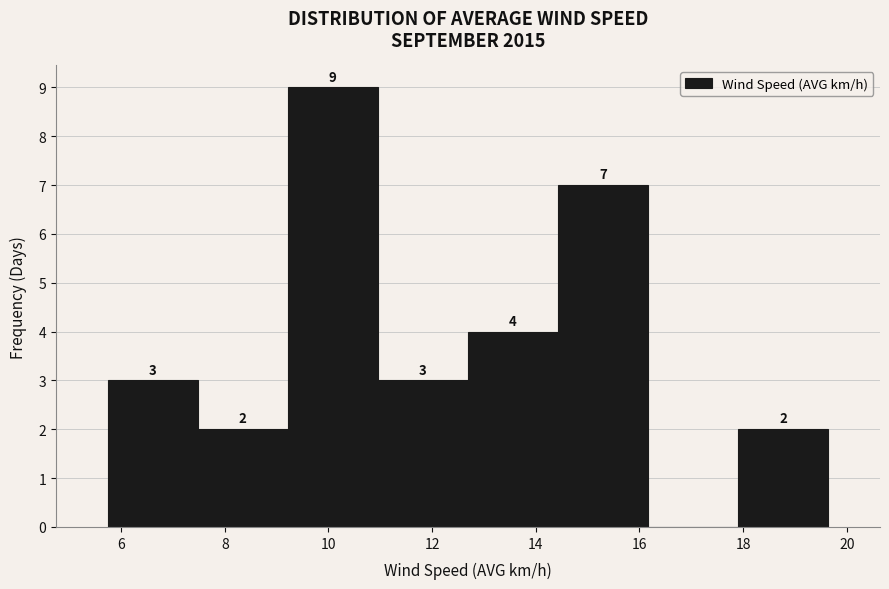

Which range on the x-axis has the tallest bar?

9.2 to 11.0